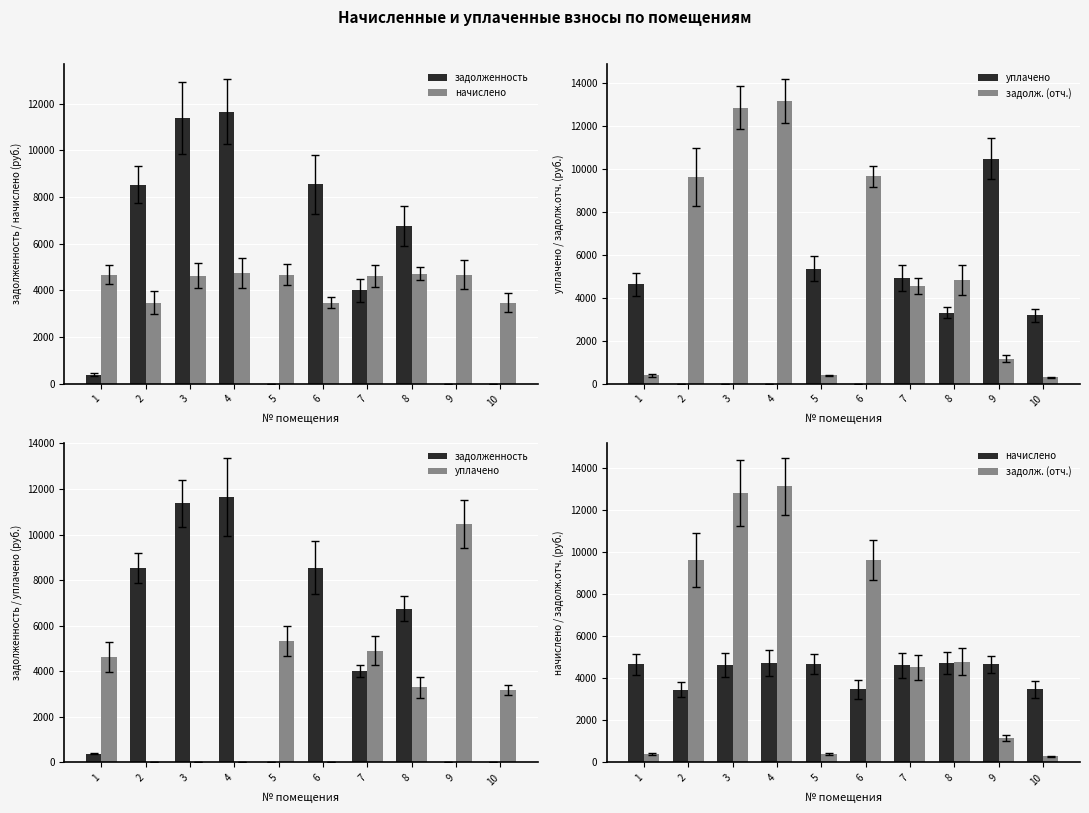

The уплачено series shows 0.0 at 4. True or false?

True